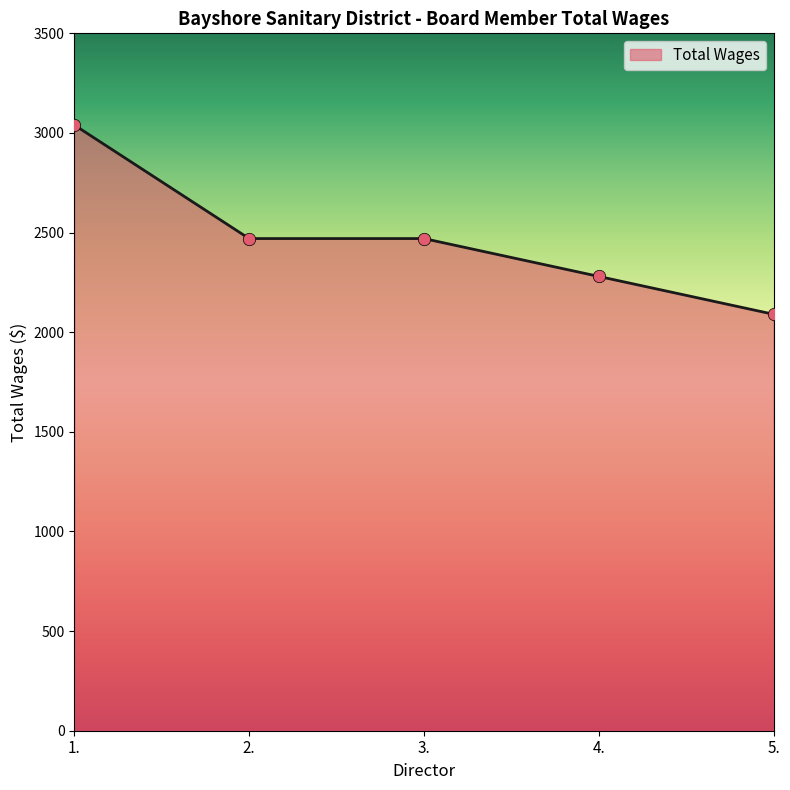

What is the ratio of the value at 3. to the value at 5.?

1.2